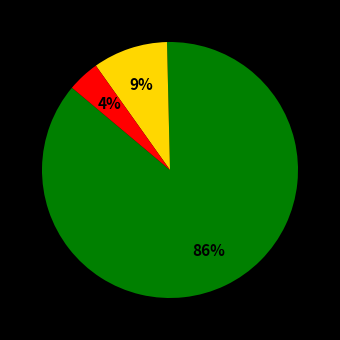

To the nearest percent, what is the average slice percentage?

33%